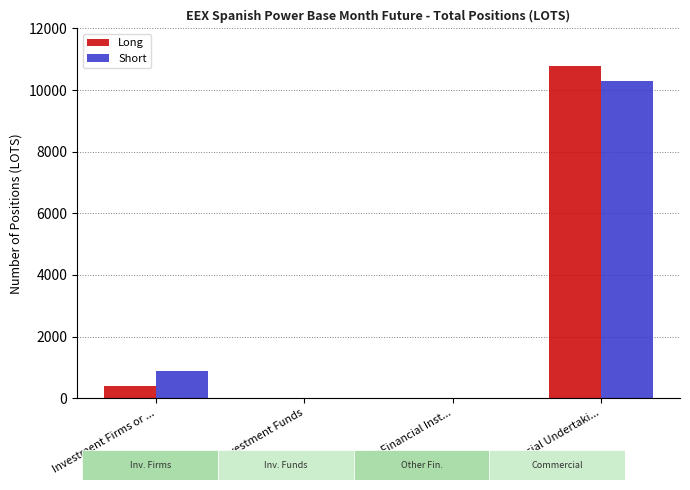

What is the highest value of the Short series?

10287.0